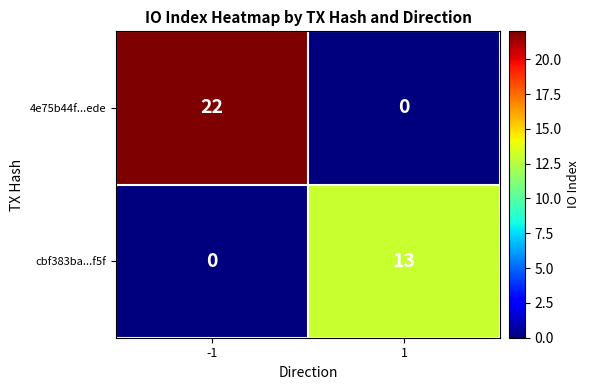

Read the cbf383ba...f5f value at 1, to the nearest 10.

10